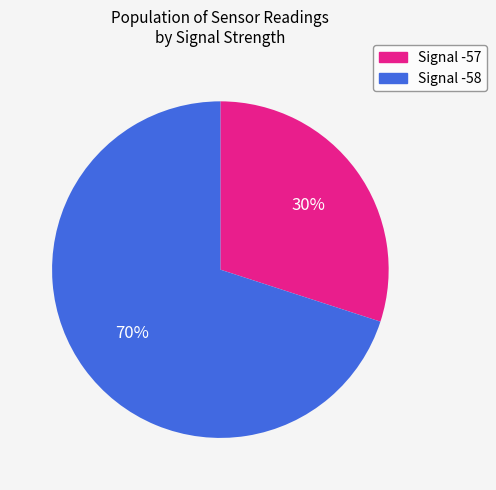

To the nearest percent, what is the difference between the largest and smallest slice percentages?

40%